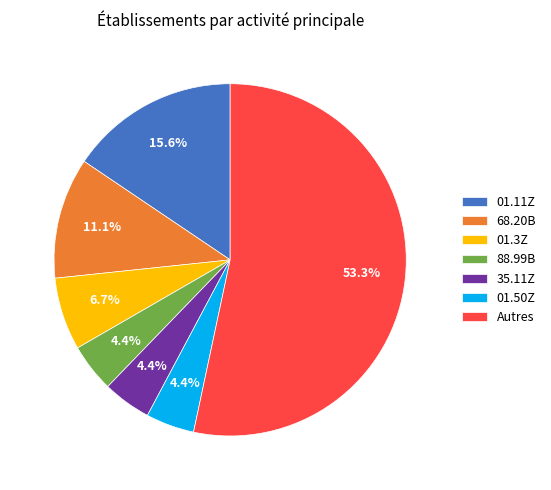

Does any single category account for the majority?

Yes